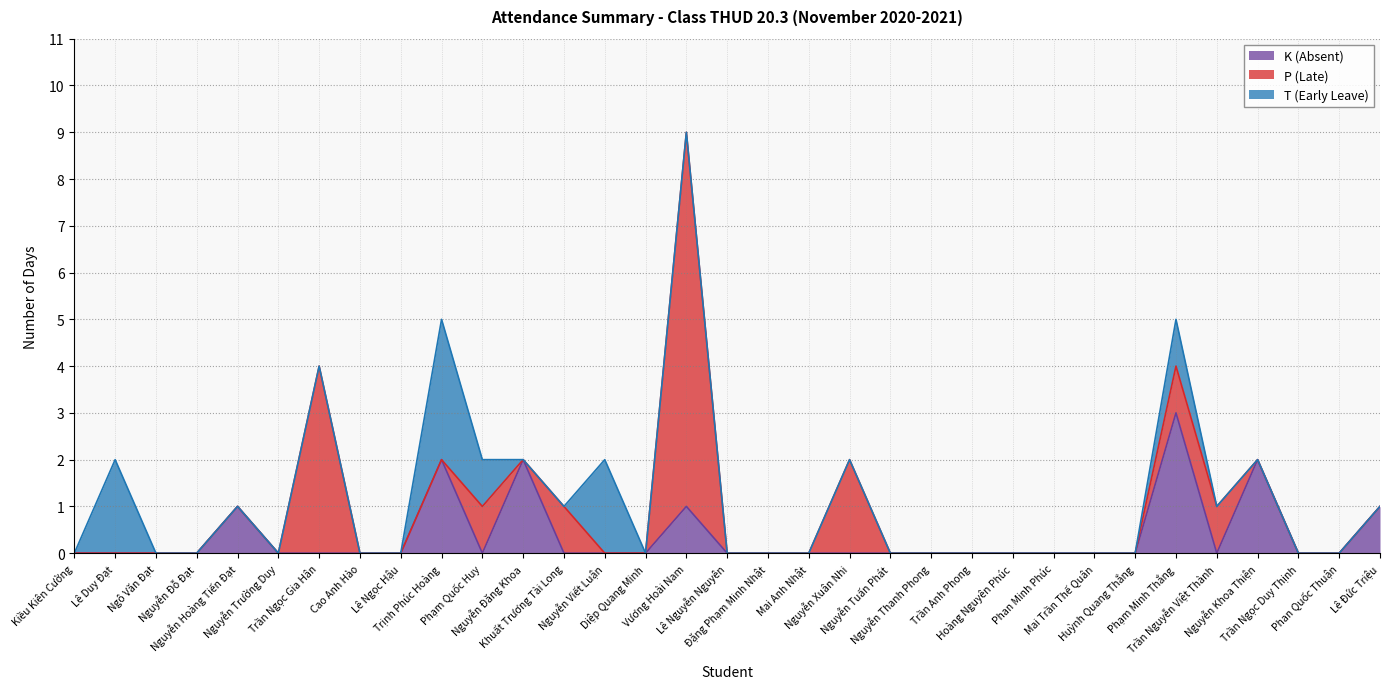

What is the label of the 9th point from the left?

Lê Ngọc Hậu